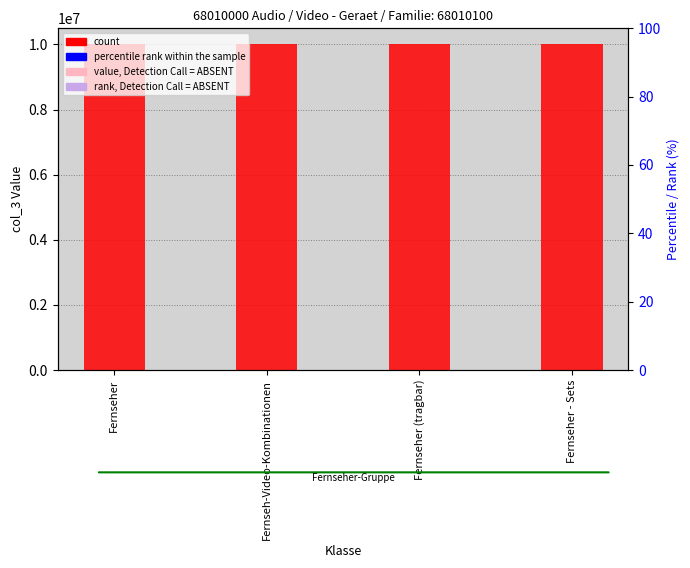

Which series contains the lowest Y value?

rank, Detection Call = ABSENT